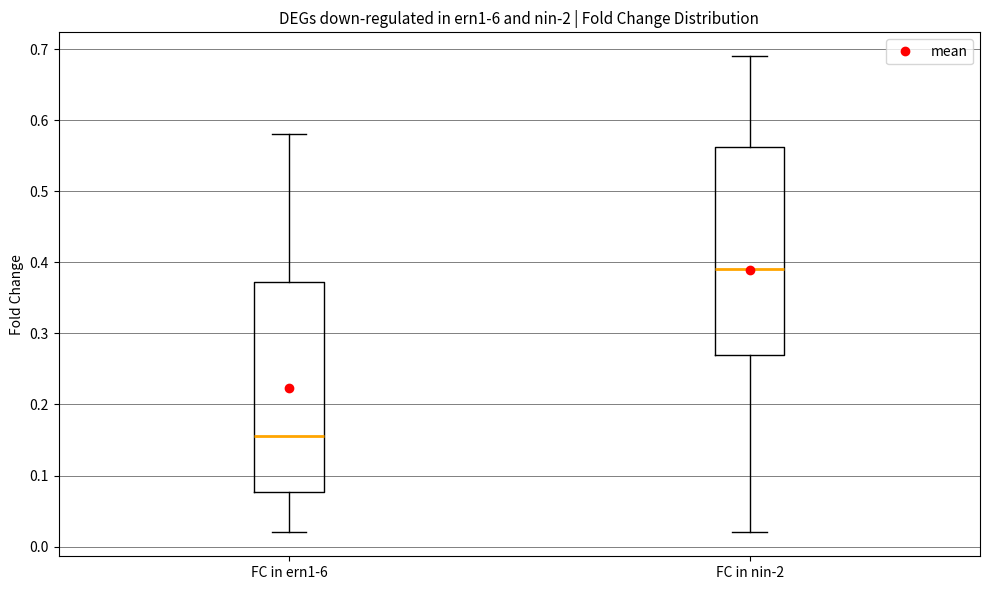

Reading left to right, transcribe this box plot: for each box, give where its median line is, the range the box spans, and where its two whiskers end, as read against the y-axis. The values are not printed on the chart, so give them approximately, as read against the axis.

FC in ern1-6: median 0.16, box 0.08 to 0.37, whiskers 0.02 to 0.58
FC in nin-2: median 0.39, box 0.27 to 0.56, whiskers 0.02 to 0.69